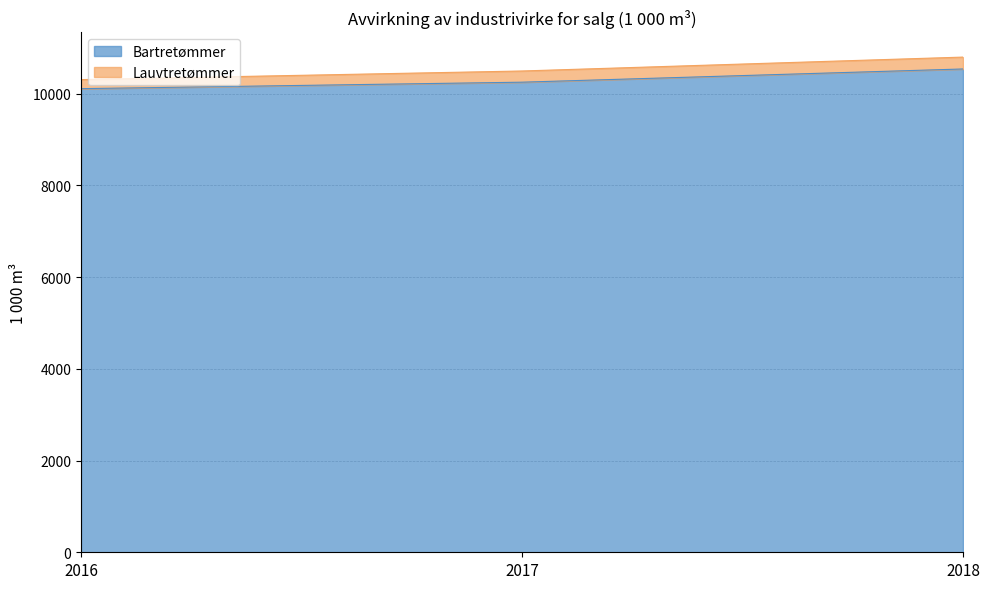

What is the difference between the values at 2017 and 2018?

288